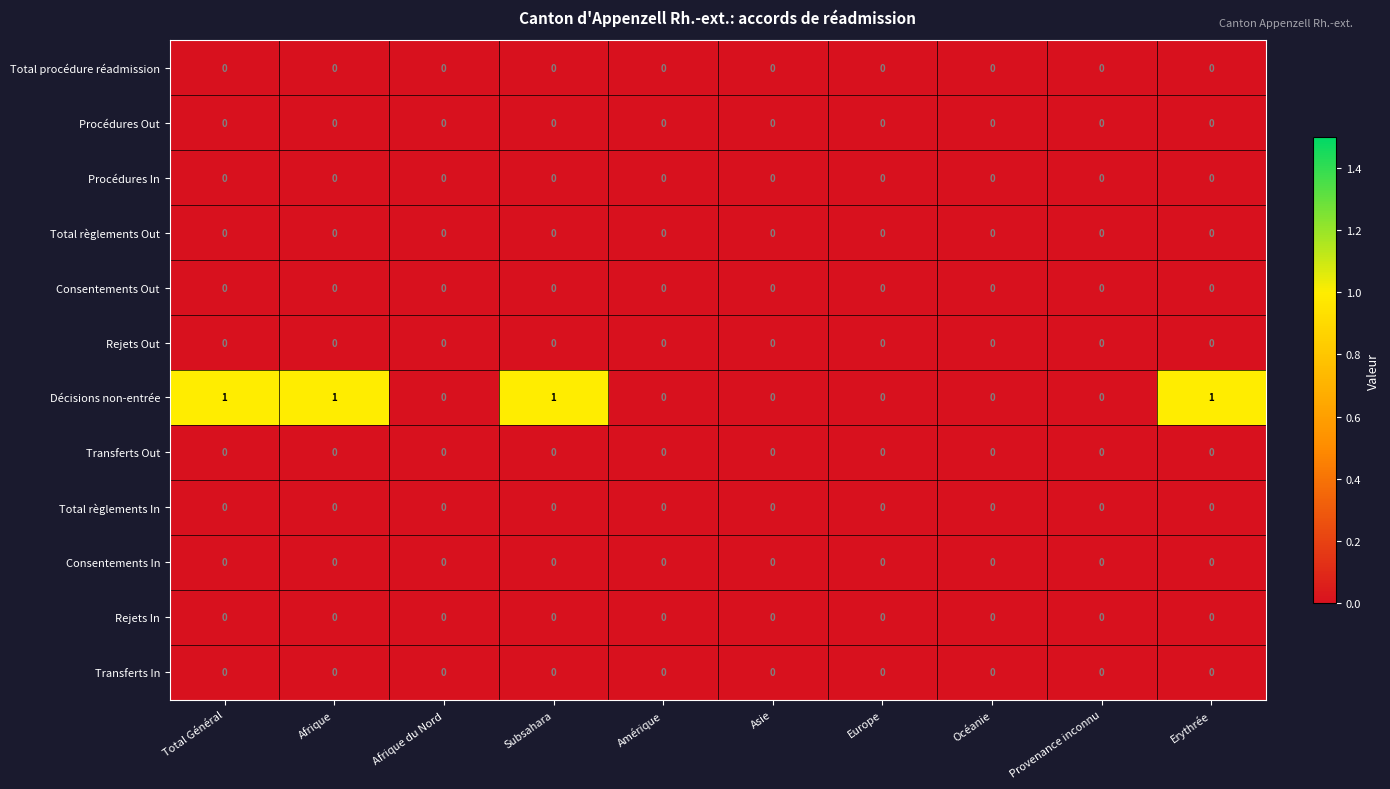

What is the sum of all Décisions non-entrée values?

4